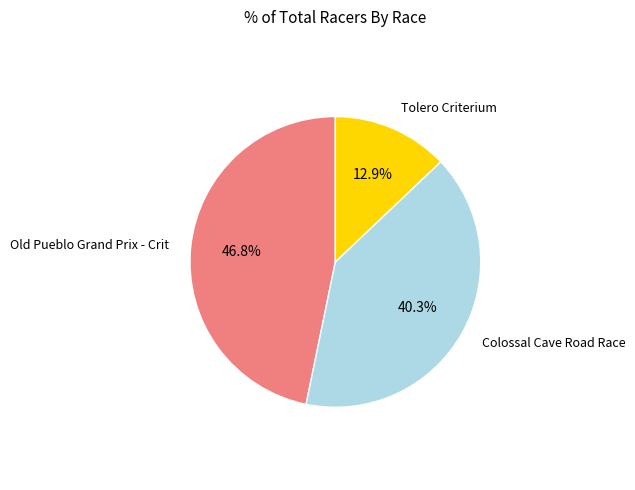

Does any single category account for the majority?

No